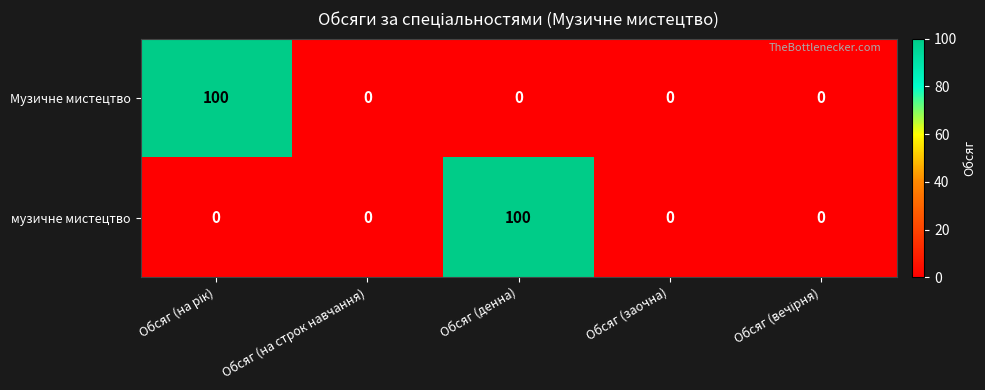

What is the sum of all музичне мистецтво values?

100